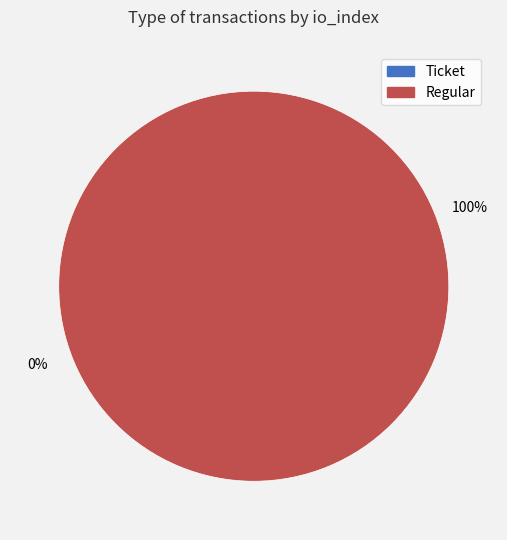

What is the majority slice?

Regular